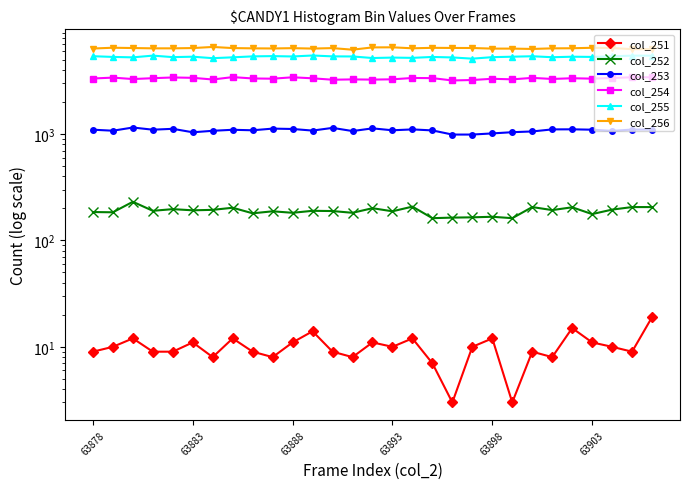

What are all the series names shown in the legend?

col_251, col_252, col_253, col_254, col_255, col_256